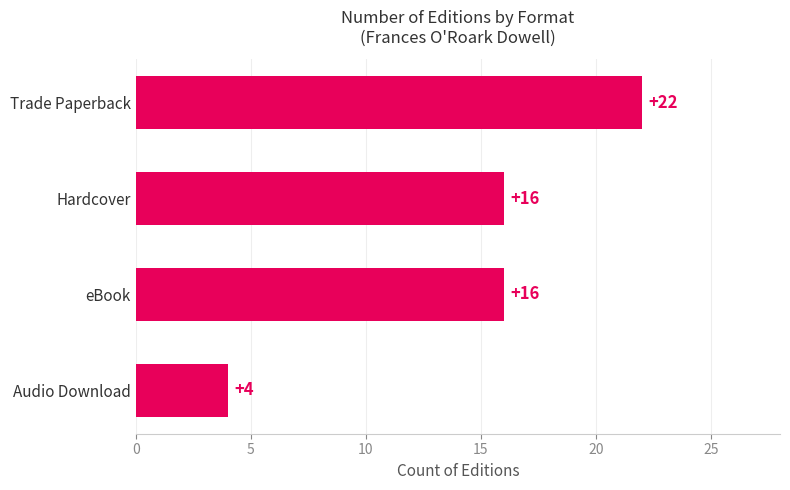

What is the smallest value displayed?

4